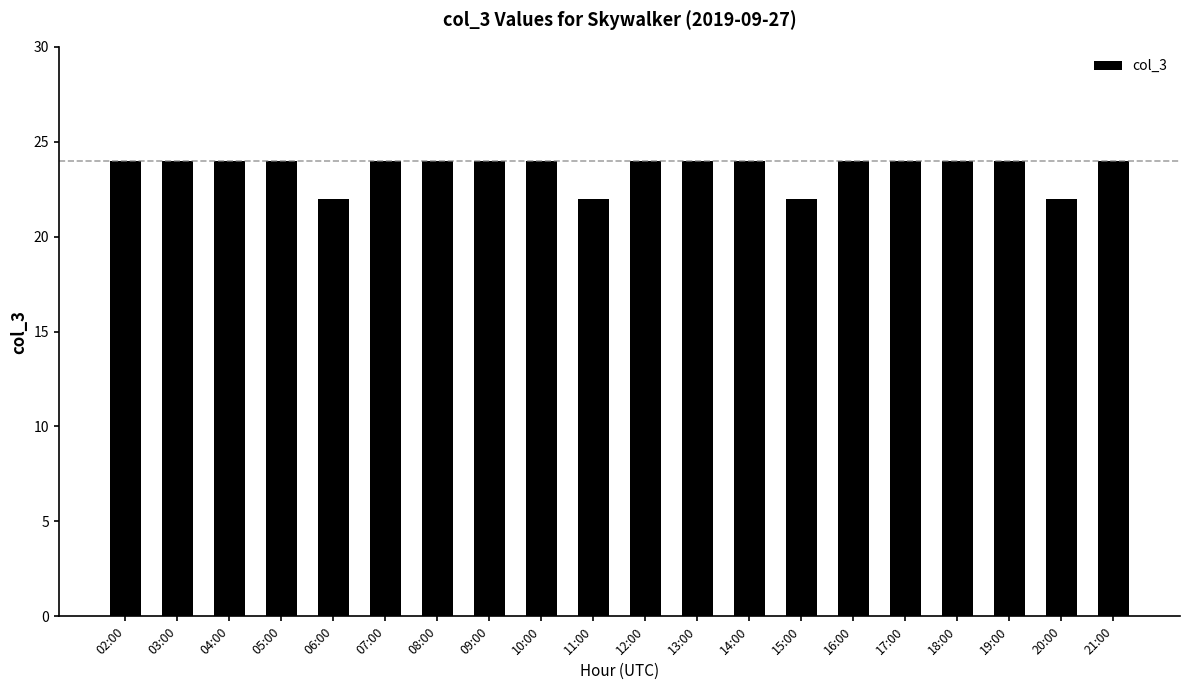

What is the minimum value shown in the chart?

22